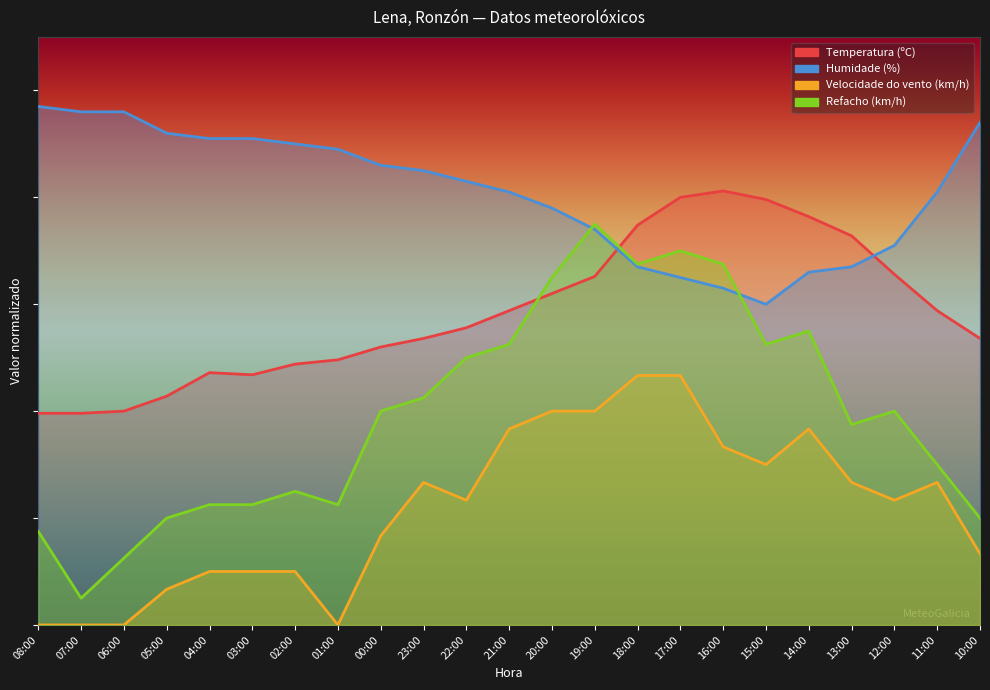

True or false: Velocidade do vento (km/h) and Humidade (%) intersect in this chart.

False